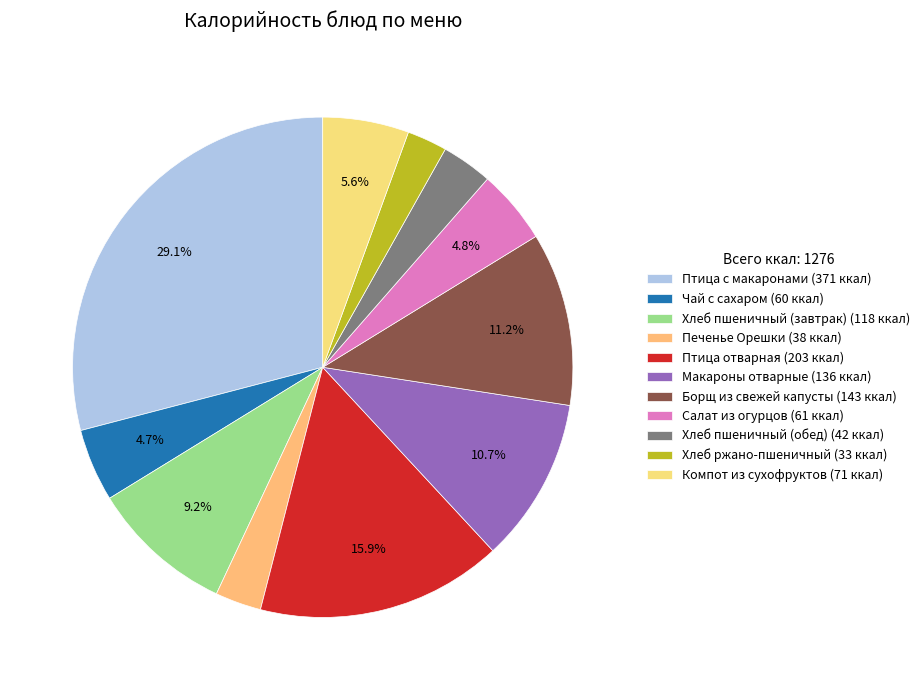

How many slices are in this pie chart?

11